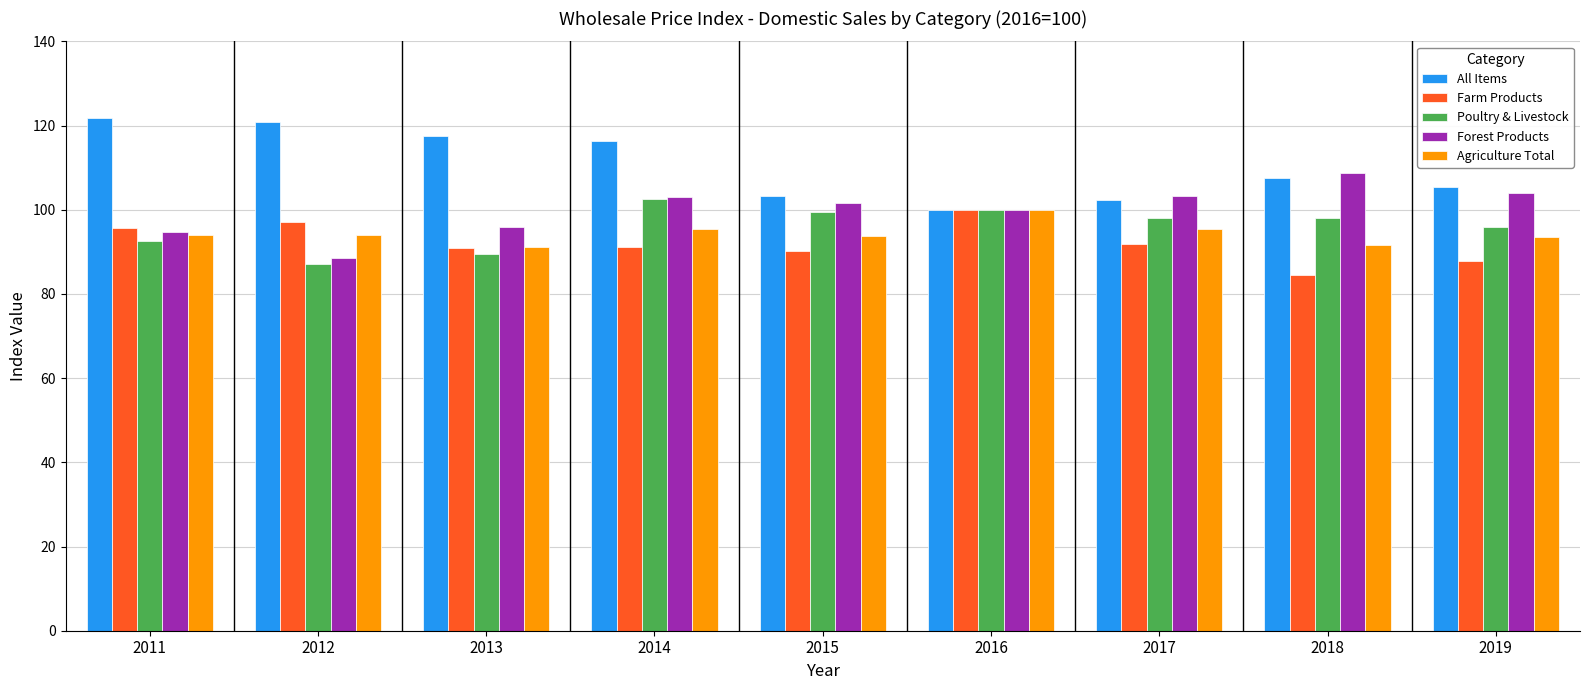

Is the value of Forest Products at 2011 greater than the value of Poultry & Livestock at 2012?

Yes